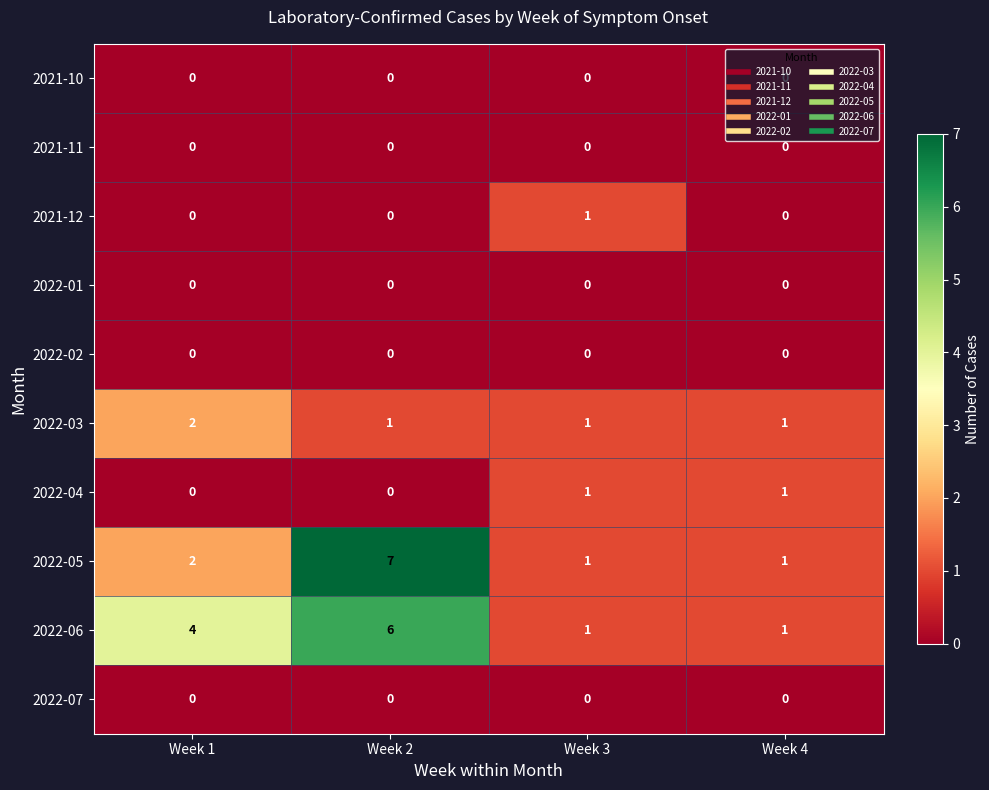

Which series has the largest total across all categories?

2022-06